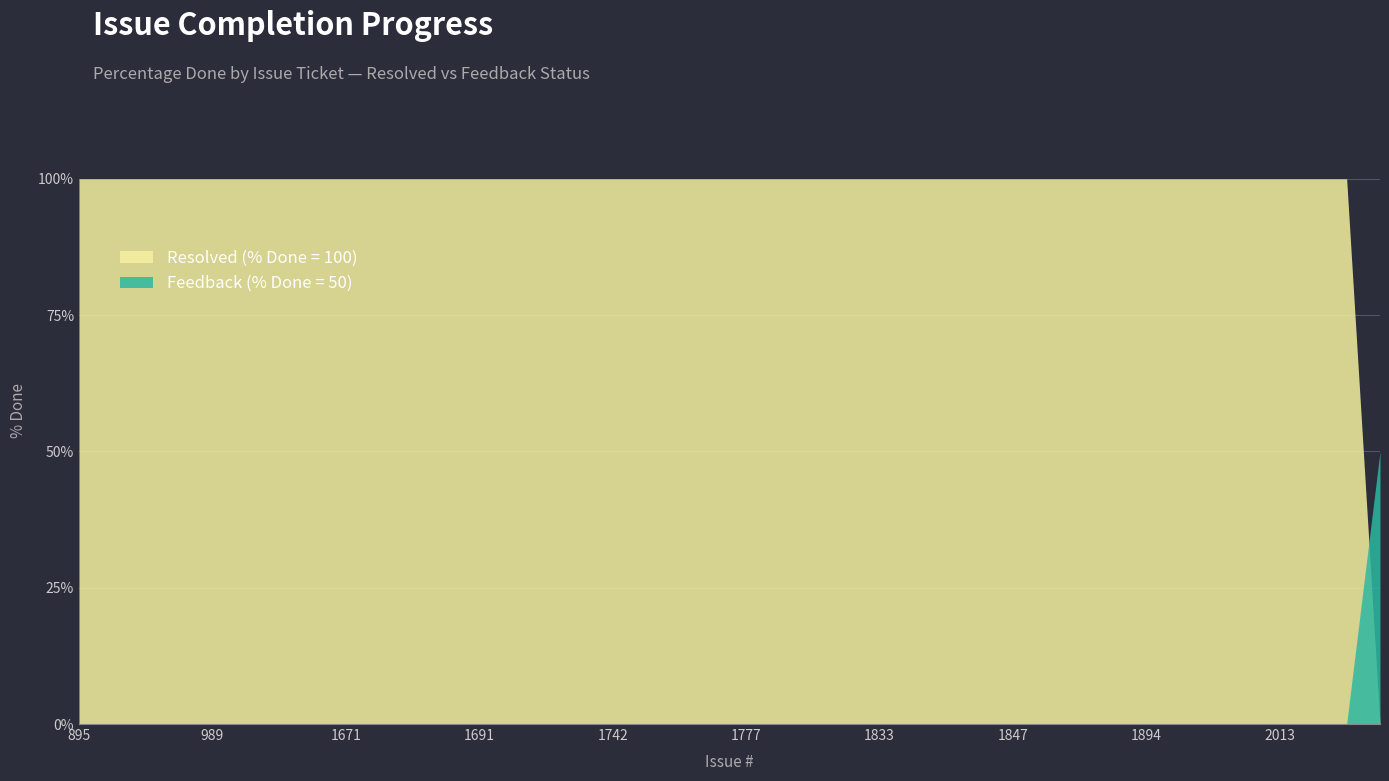

The Feedback (% Done = 50) series shows 0 at 1847. True or false?

True